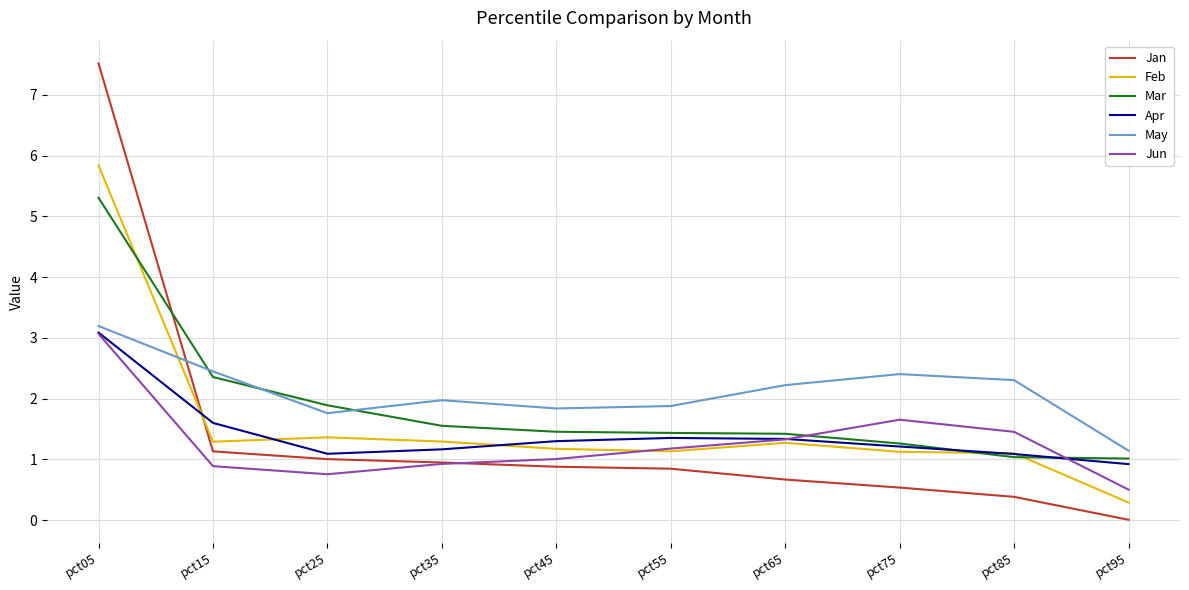

The value of May at pct75 is 2.4. True or false?

True